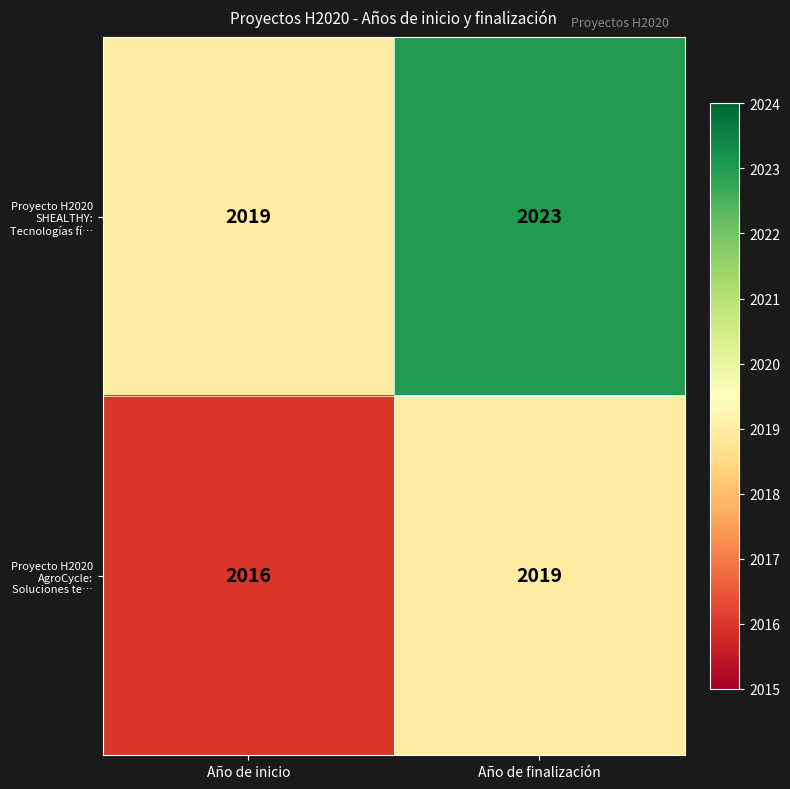

Which series has the widest spread of values?

Proyecto H2020 SHEALTHY: Tecnologías fí…